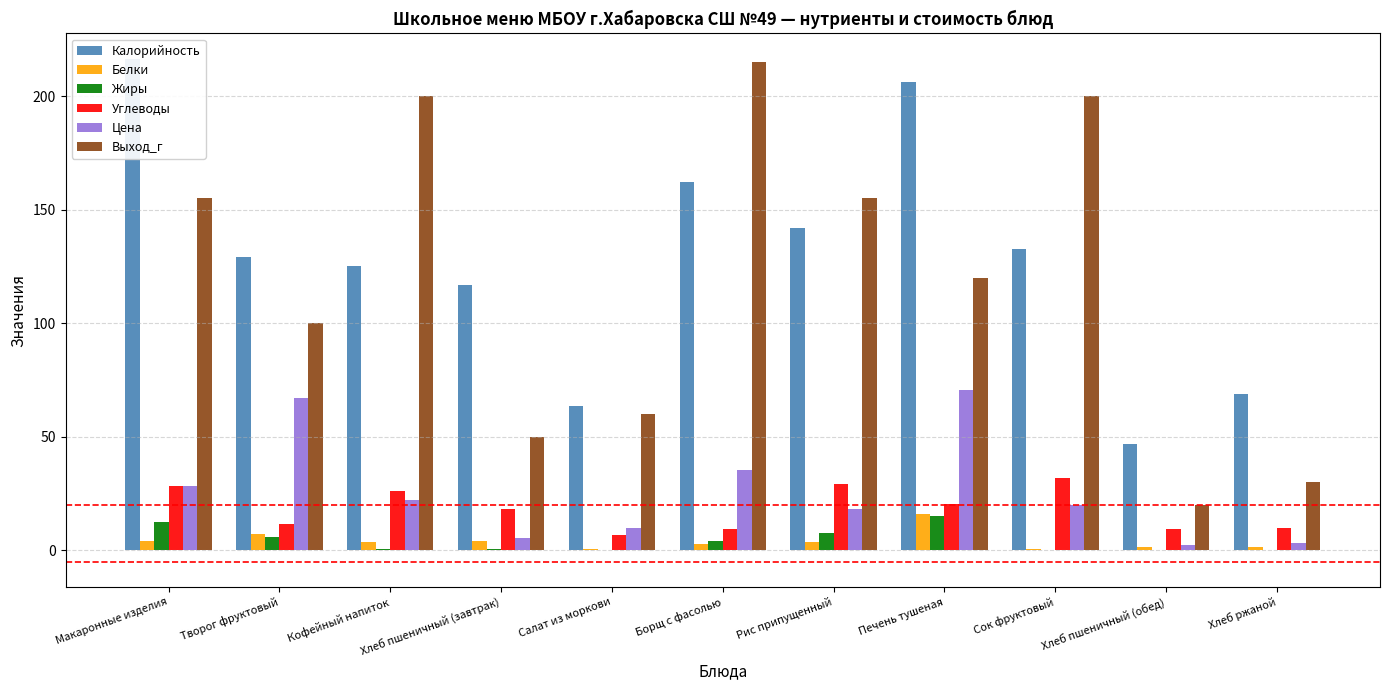

What value does the Калорийность series have at Борщ с фасолью?

162.2